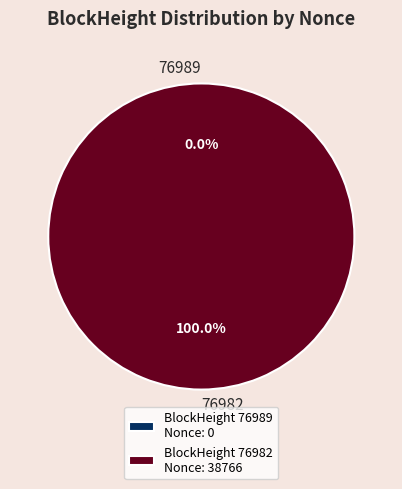

Rank the categories by value from lowest to highest.

76989, 76982